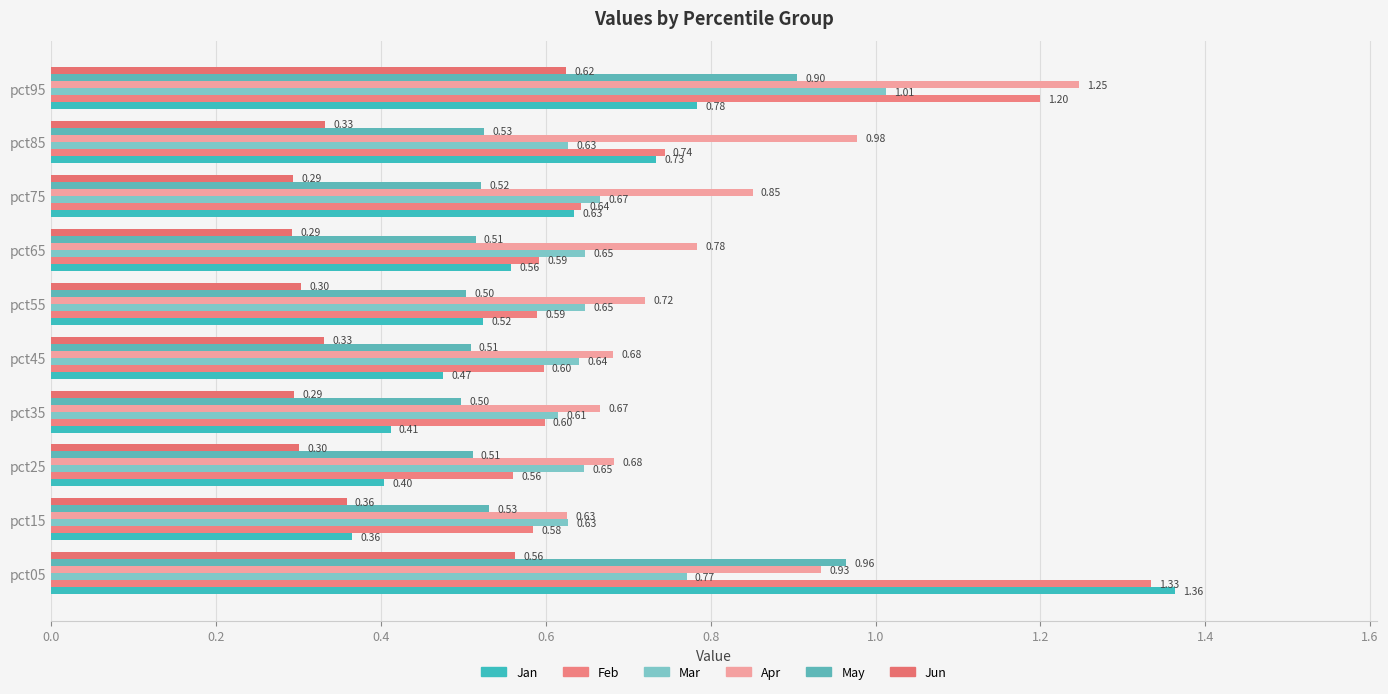

Count the number of categories in the chart.

10